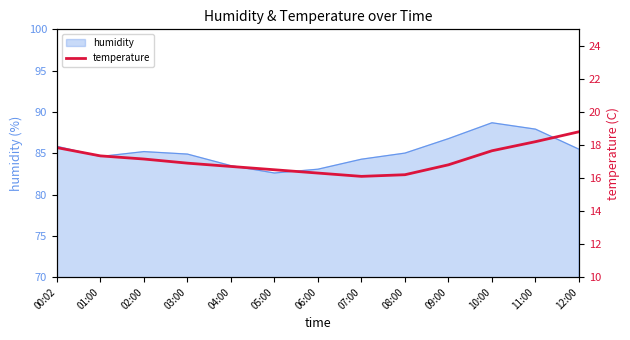

Which category has the lowest value across all series?

07:00